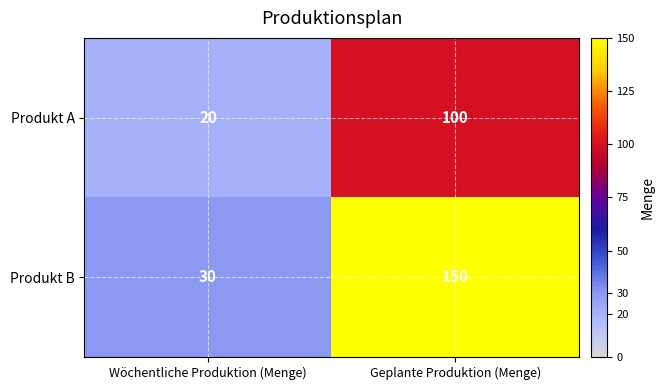

How many categories are shown in the chart?

2